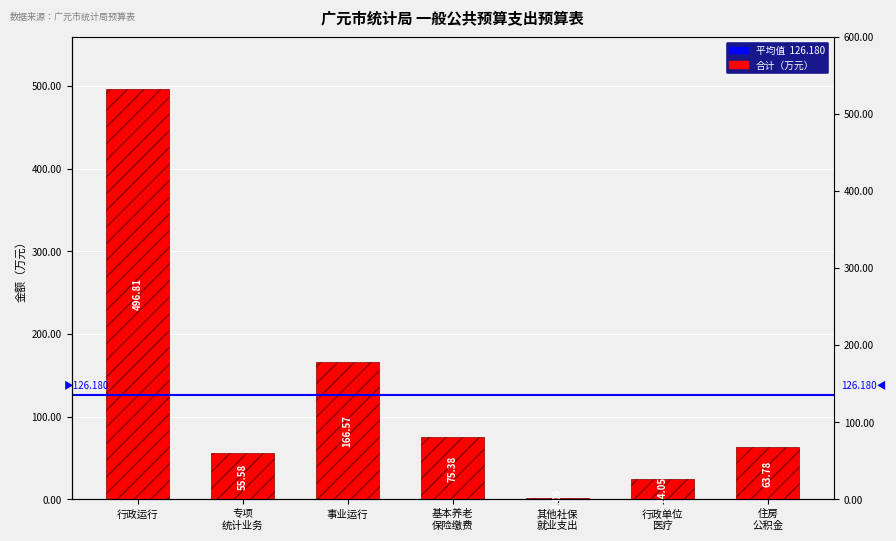

Reading right to left, what are all the values shown in this chart?

63.8	24.1	1.1	75.4	166.6	55.6	496.8